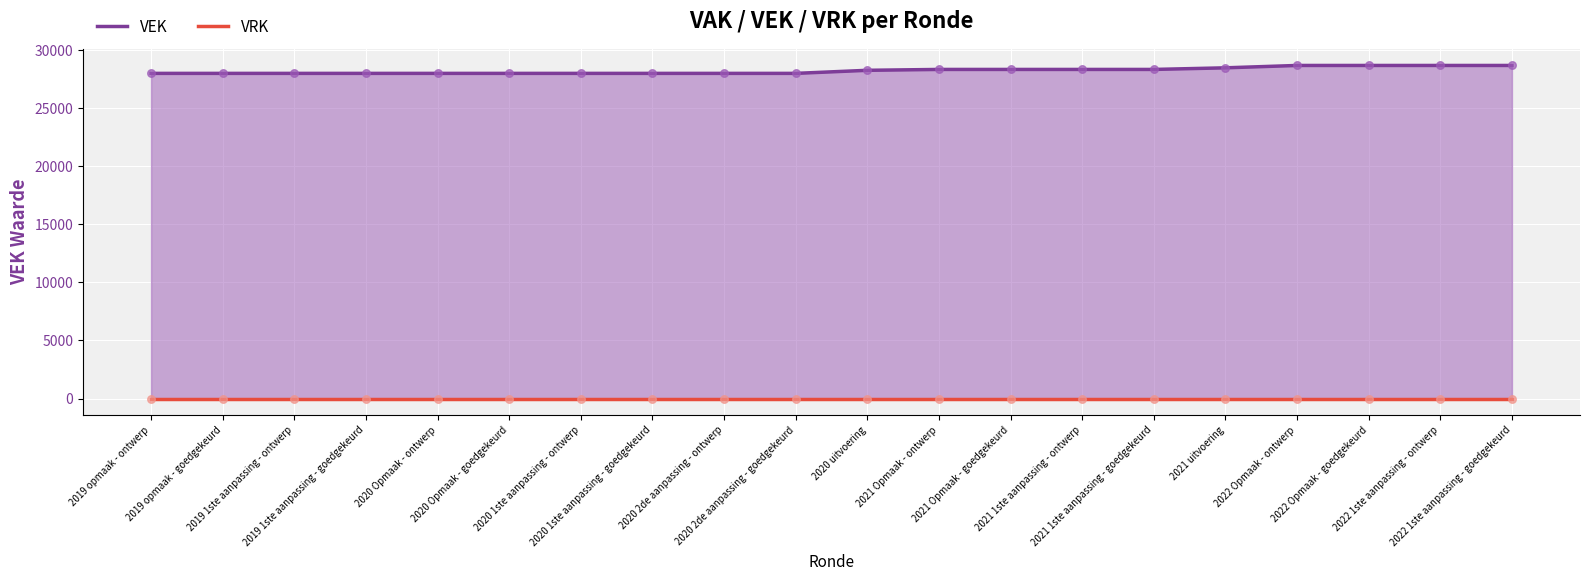

Between 2022 1ste aanpassing - ontwerp and 2019 1ste aanpassing - goedgekeurd, which is larger?

2022 1ste aanpassing - ontwerp